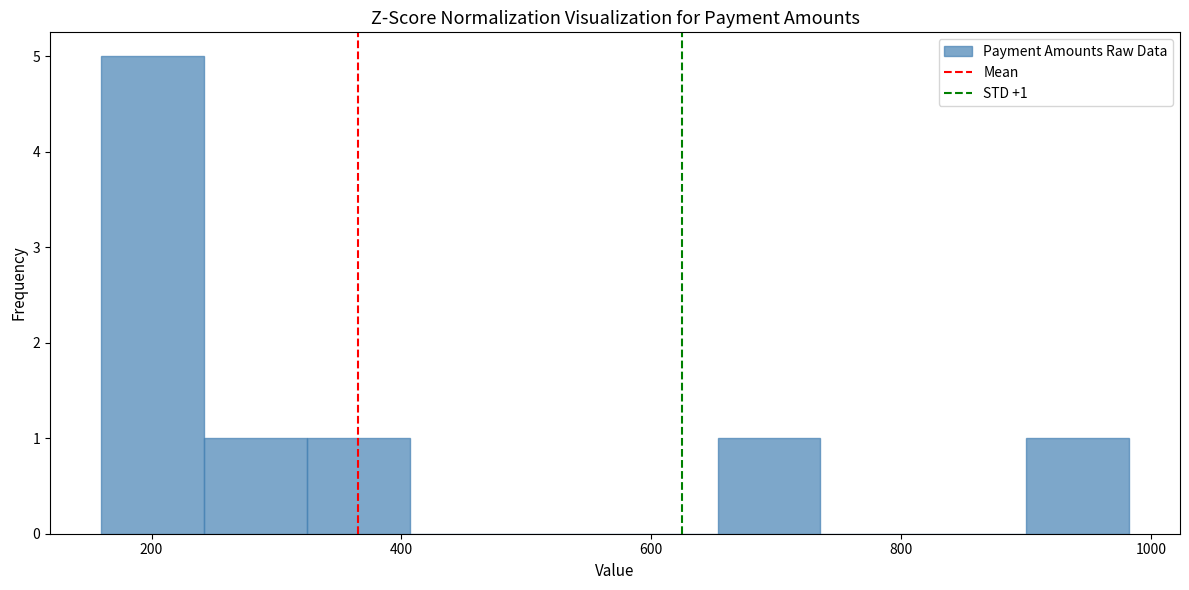

Over which range of the x-axis is the bar tallest?

160 to 240